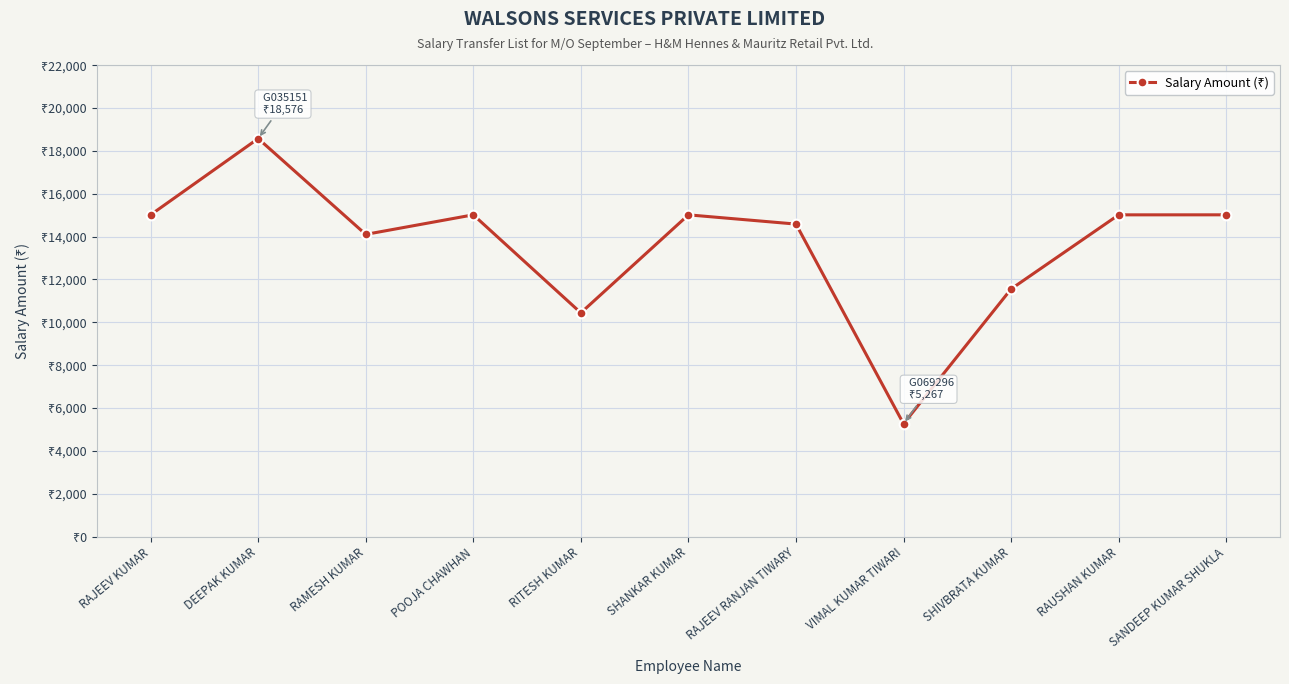

List the labels in order of value, largest first.

DEEPAK KUMAR, POOJA CHAWHAN, SANDEEP KUMAR SHUKLA, RAJEEV KUMAR, SHANKAR KUMAR, RAUSHAN KUMAR, RAJEEV RANJAN TIWARY, RAMESH KUMAR, SHIVBRATA KUMAR, RITESH KUMAR, VIMAL KUMAR TIWARI